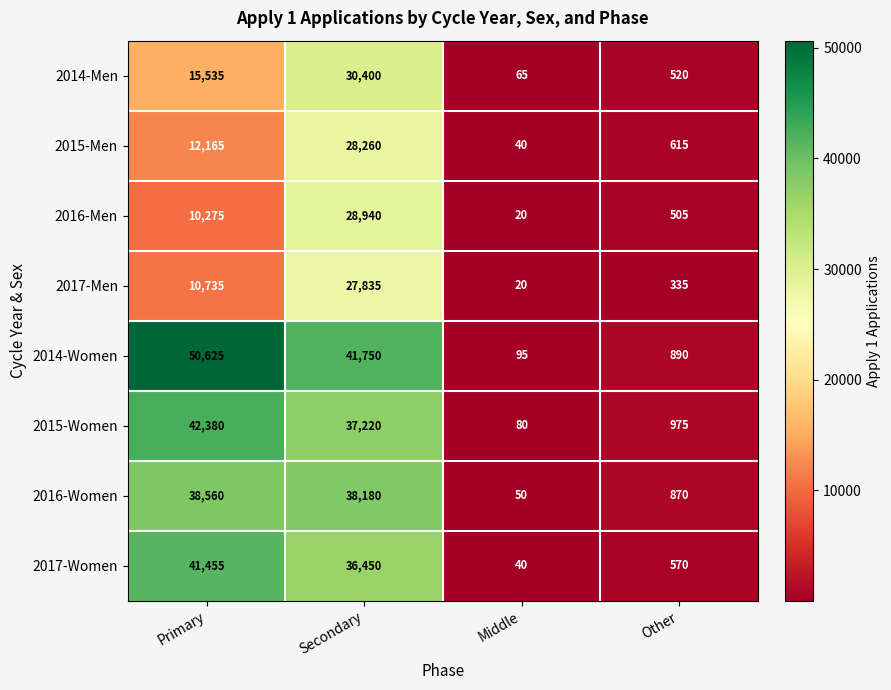

The 2016-Men series shows 5486 at Primary. True or false?

False